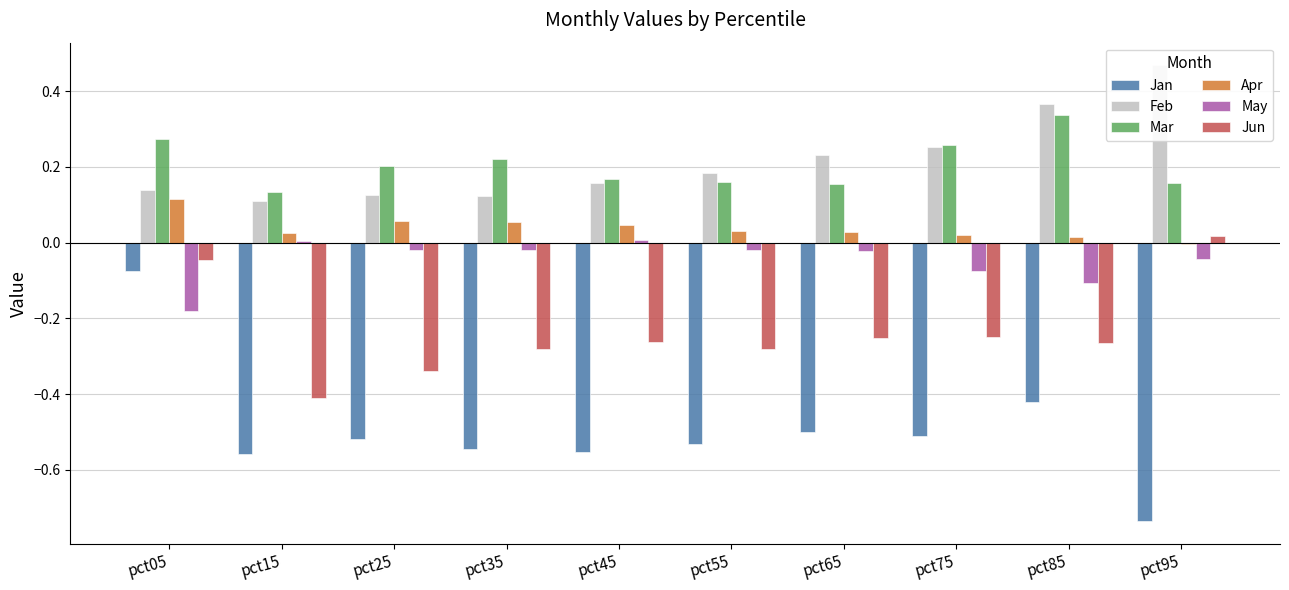

Reading left to right, extract all data points from this chart.

Jan: pct05=-0.1	pct15=-0.6	pct25=-0.5	pct35=-0.5	pct45=-0.6	pct55=-0.5	pct65=-0.5	pct75=-0.5	pct85=-0.4	pct95=-0.7
Feb: pct05=0.1	pct15=0.1	pct25=0.1	pct35=0.1	pct45=0.2	pct55=0.2	pct65=0.2	pct75=0.3	pct85=0.4	pct95=0.5
Mar: pct05=0.3	pct15=0.1	pct25=0.2	pct35=0.2	pct45=0.2	pct55=0.2	pct65=0.2	pct75=0.3	pct85=0.3	pct95=0.2
Apr: pct05=0.1	pct15=0.0	pct25=0.1	pct35=0.1	pct45=0.0	pct55=0.0	pct65=0.0	pct75=0.0	pct85=0.0	pct95=-0.0
May: pct05=-0.2	pct15=0.0	pct25=-0.0	pct35=-0.0	pct45=0.0	pct55=-0.0	pct65=-0.0	pct75=-0.1	pct85=-0.1	pct95=-0.0
Jun: pct05=-0.0	pct15=-0.4	pct25=-0.3	pct35=-0.3	pct45=-0.3	pct55=-0.3	pct65=-0.3	pct75=-0.3	pct85=-0.3	pct95=0.0